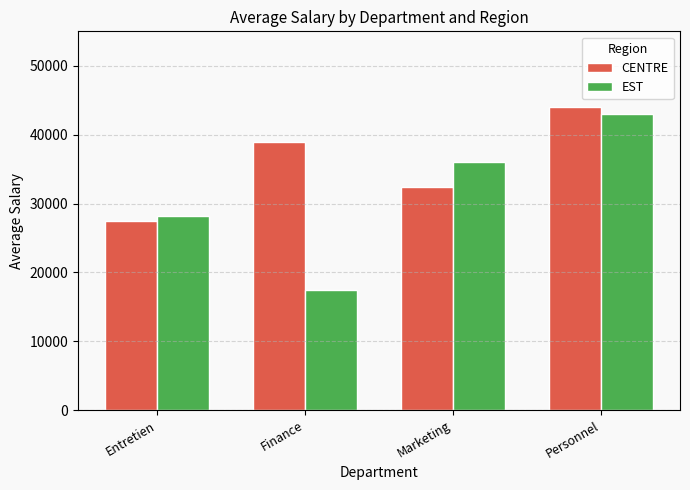

Is it true that CENTRE equals 10794.3 at Entretien?

False